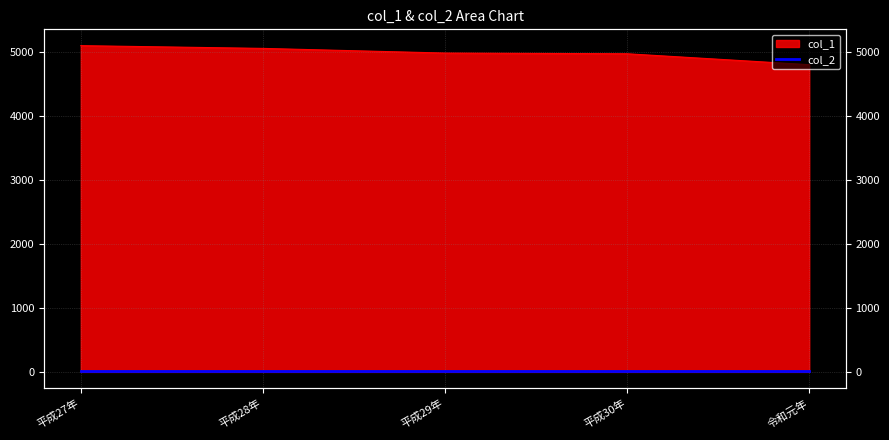

Reading left to right, extract all data points from this chart.

平成27年=5105	平成28年=5062	平成29年=4989	平成30年=4978	令和元年=4807